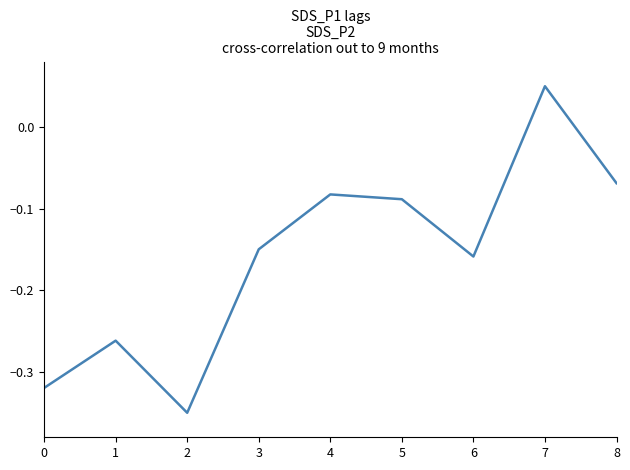

How many values are between 0 and 1?

1